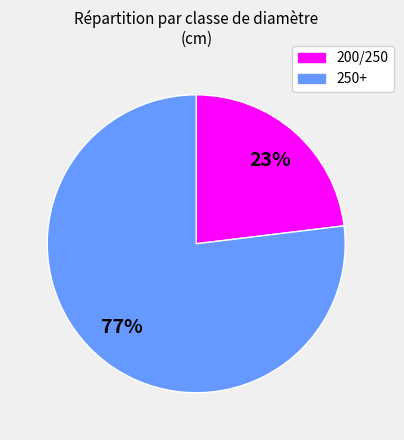

To the nearest percent, what is the combined percentage of 200/250 and 250+?

100%